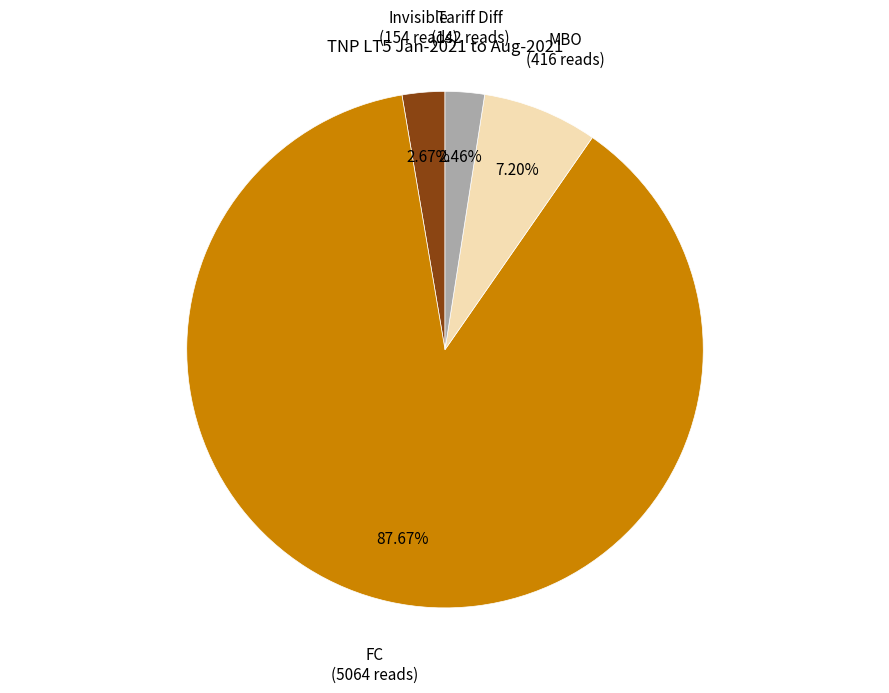

Which category accounts for the majority?

FC